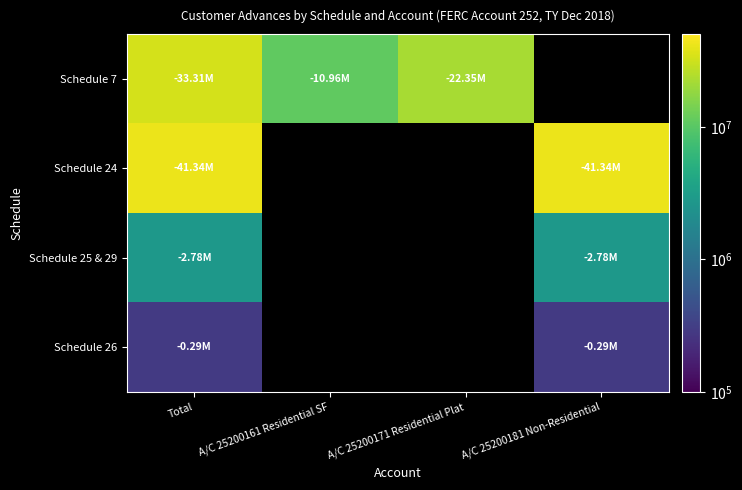

At which category is the sum across all series the highest?

Total